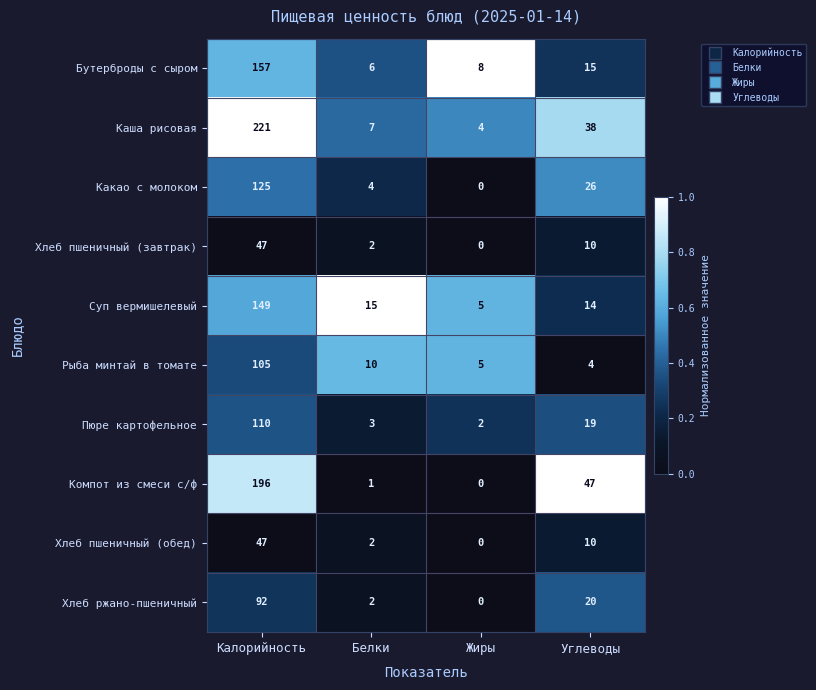

Where does the Каша рисовая series first go above 38?

Калорийность